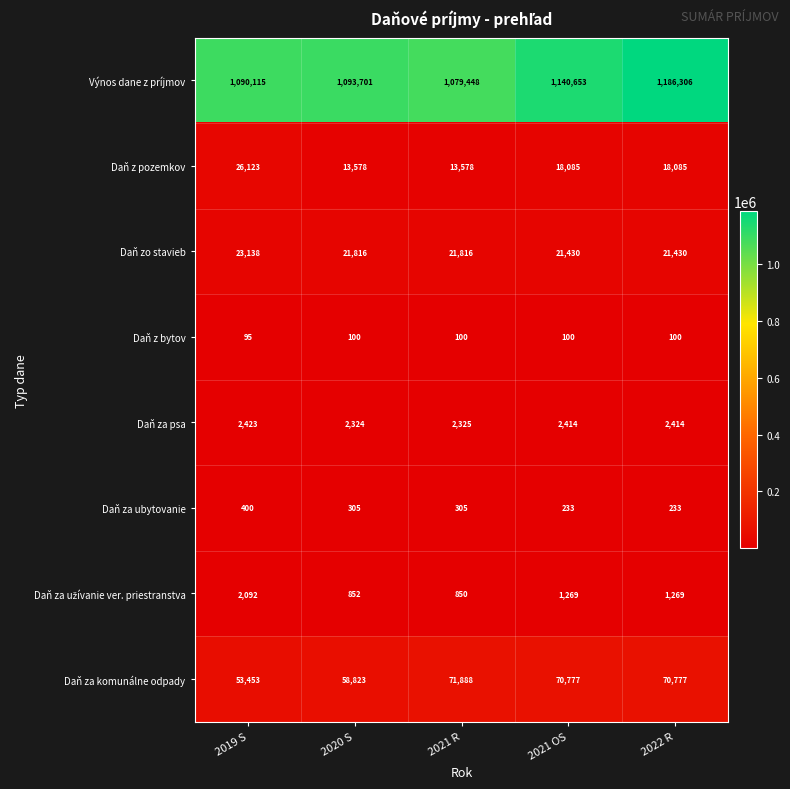

The value of Daň za ubytovanie at 2021 R is 305. True or false?

True